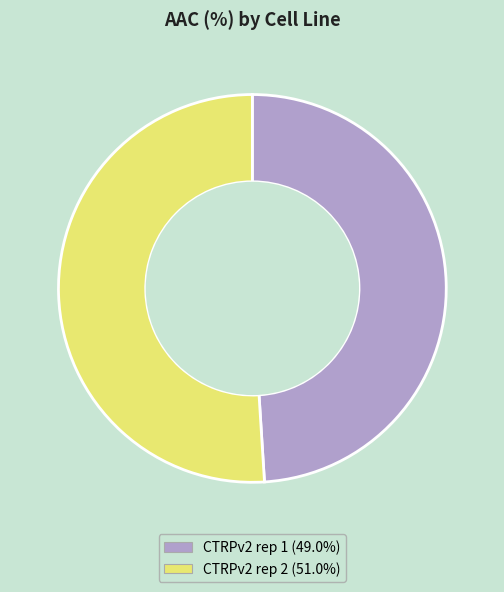

What is the largest slice in the pie chart?

CTRPv2 rep 2